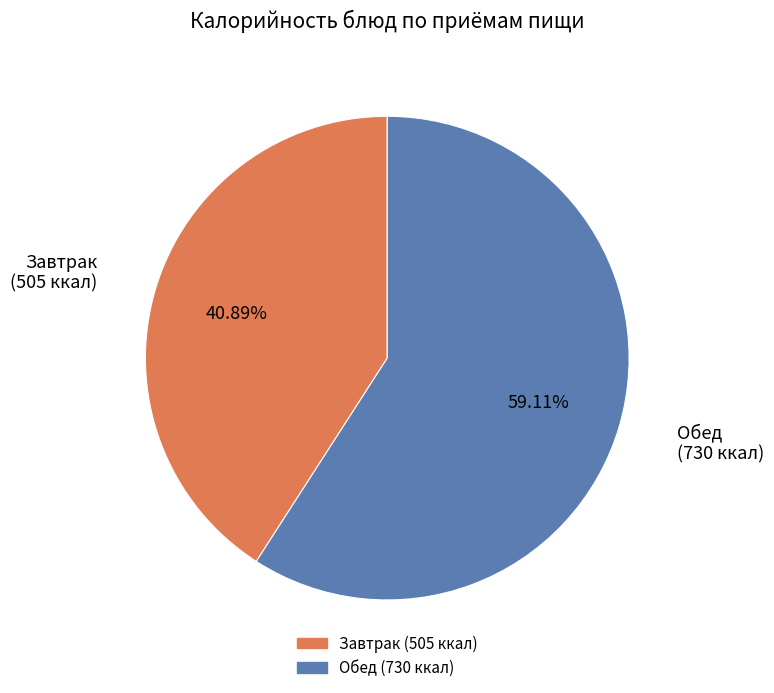

Is there any slice that represents more than half of the pie?

Yes